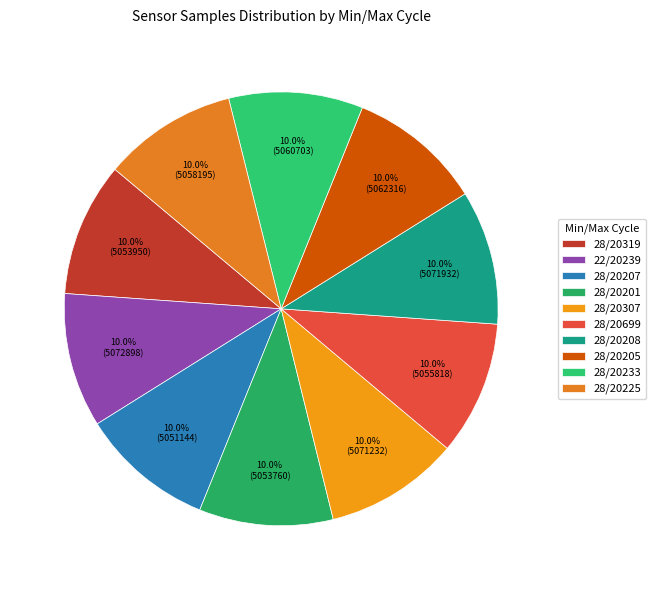

Rank the categories by value from highest to lowest.

22/20239, 28/20208, 28/20307, 28/20205, 28/20233, 28/20225, 28/20699, 28/20319, 28/20201, 28/20207